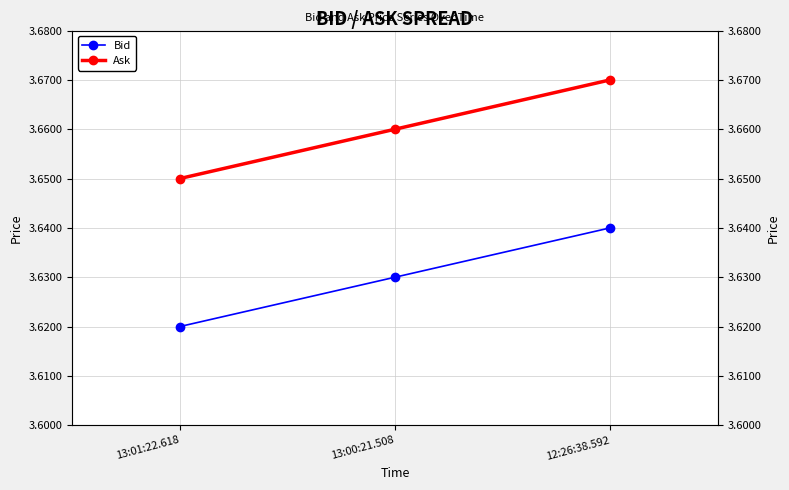

Count the Bid values in the range 3 to 4.

3